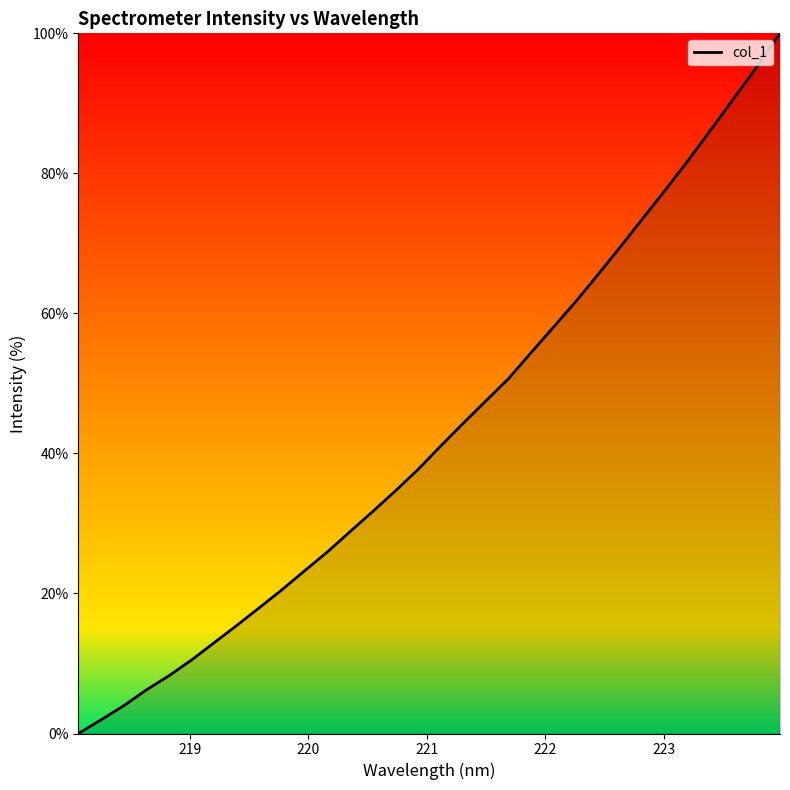

How many positive values are there?

31